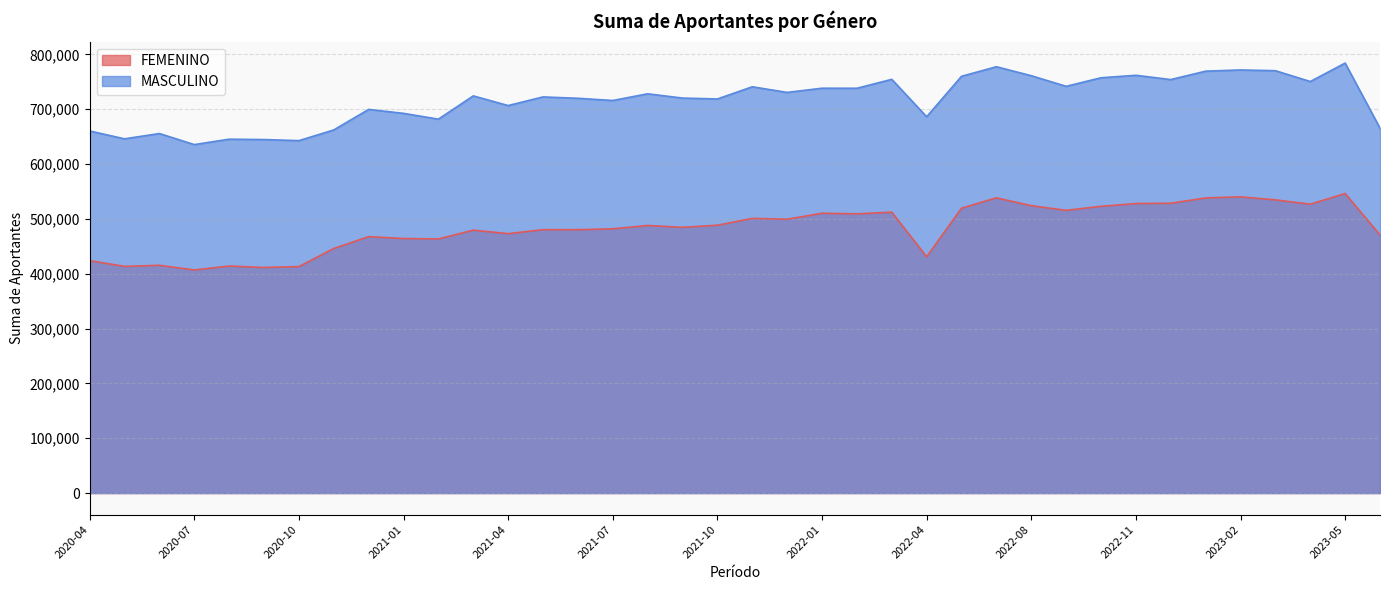

How many data points does each series have?

38